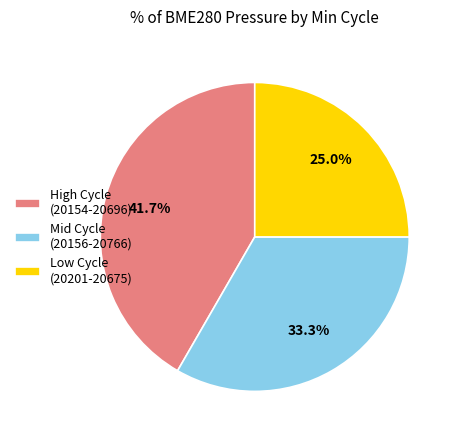

Rank the categories by value from lowest to highest.

Low Cycle (20201-20675), Mid Cycle (20156-20766), High Cycle (20154-20696)